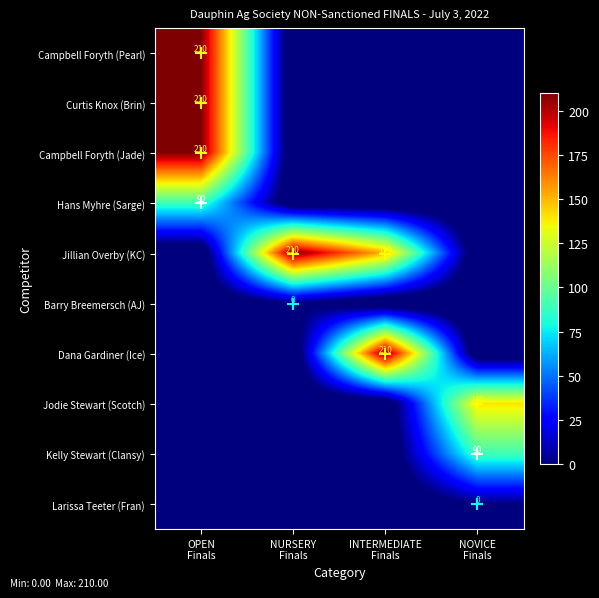

The Campbell Foryth (Jade) series shows -20 at NURSERY Finals. True or false?

True